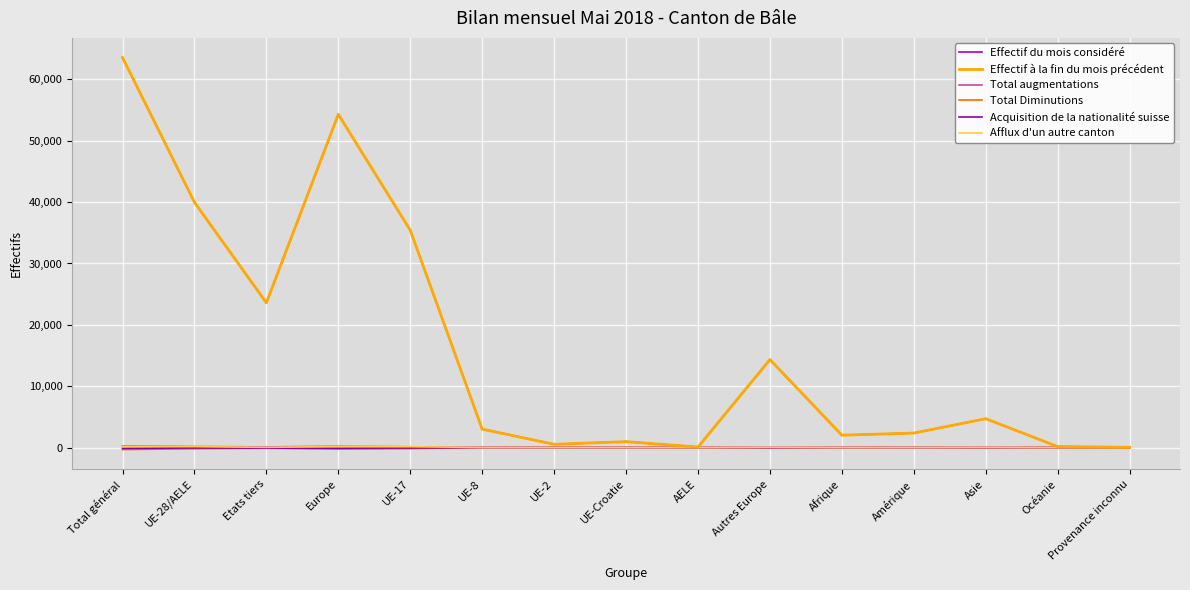

Which category has the highest value in the Effectif à la fin du mois précédent series?

Total général